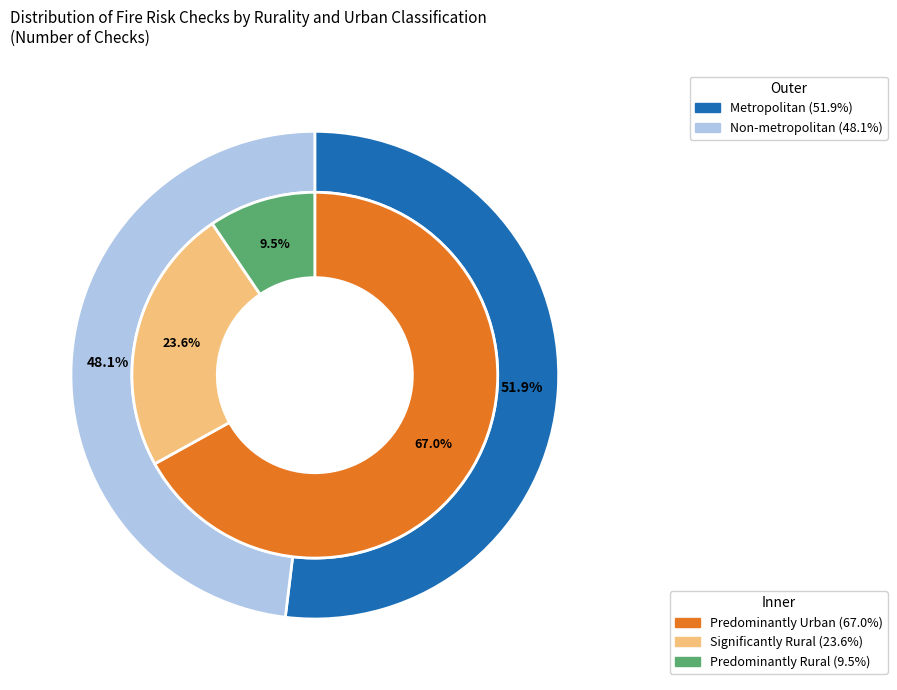

Does Predominantly Urban account for over 50% of the chart?

Yes